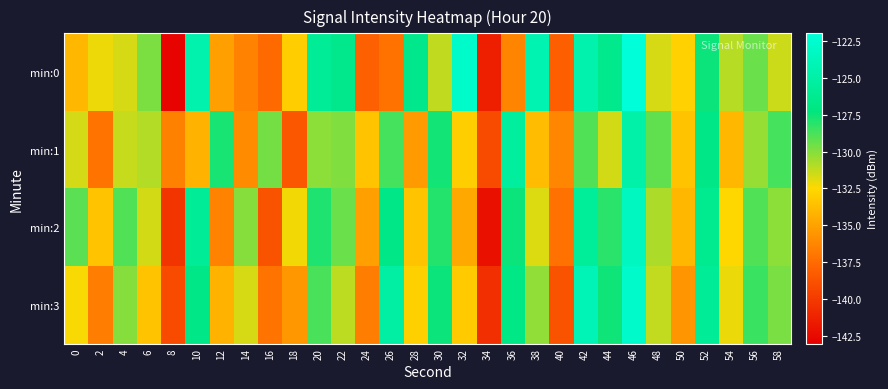

At 54, list the series in order from smallest to largest.

min:1, min:2, min:3, min:0